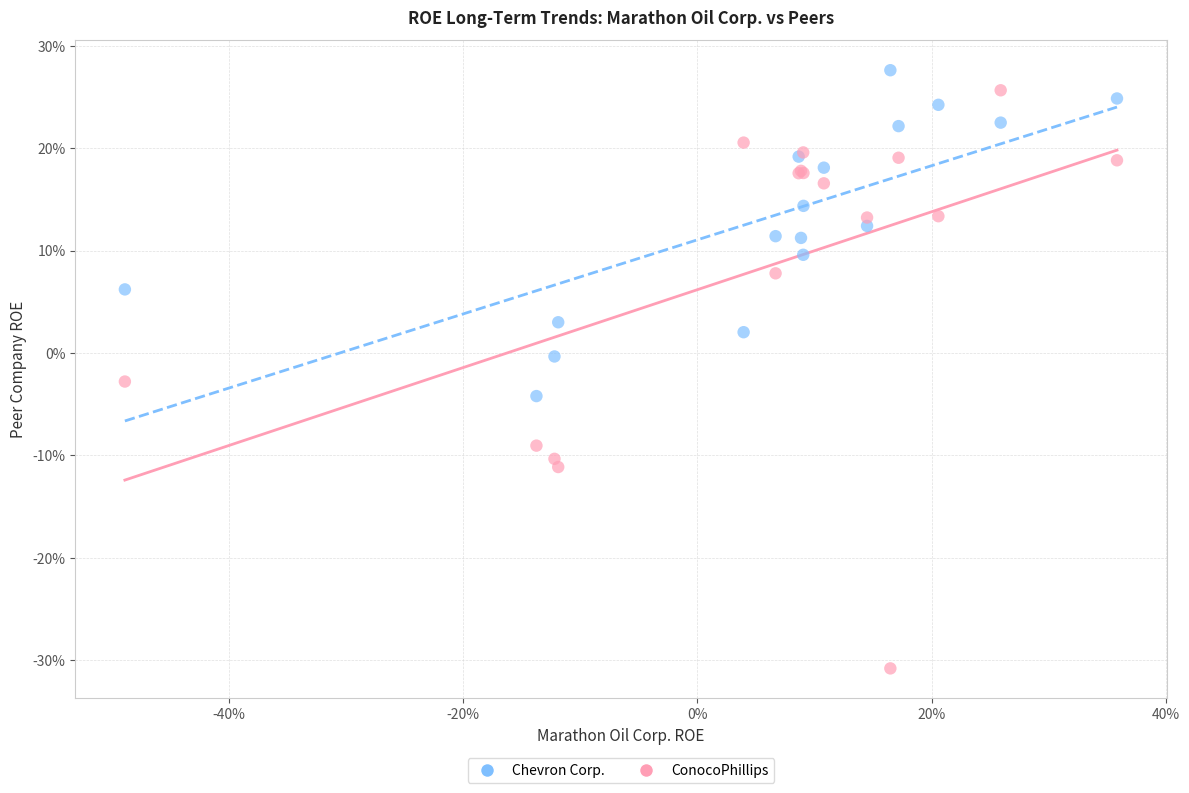

What are all the series names shown in the legend?

Chevron Corp., ConocoPhillips